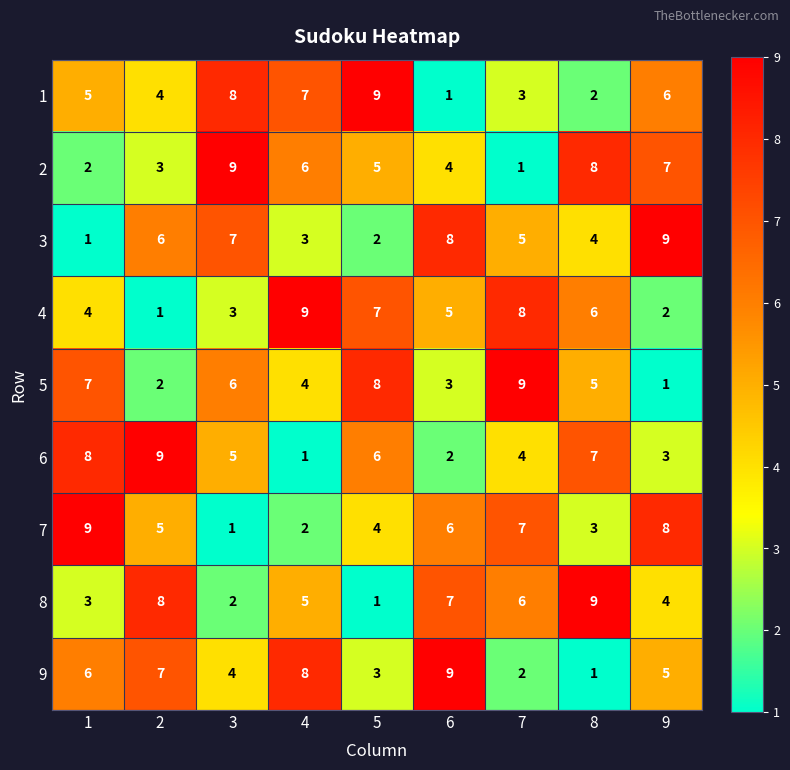

What is the minimum value shown in the chart?

1